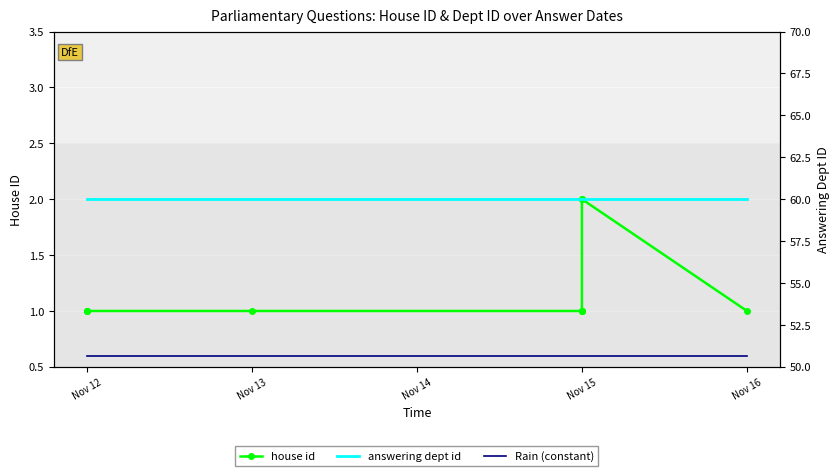

Rank the series at Nov 12 from lowest to highest value.

Rain (constant), house id, answering dept id